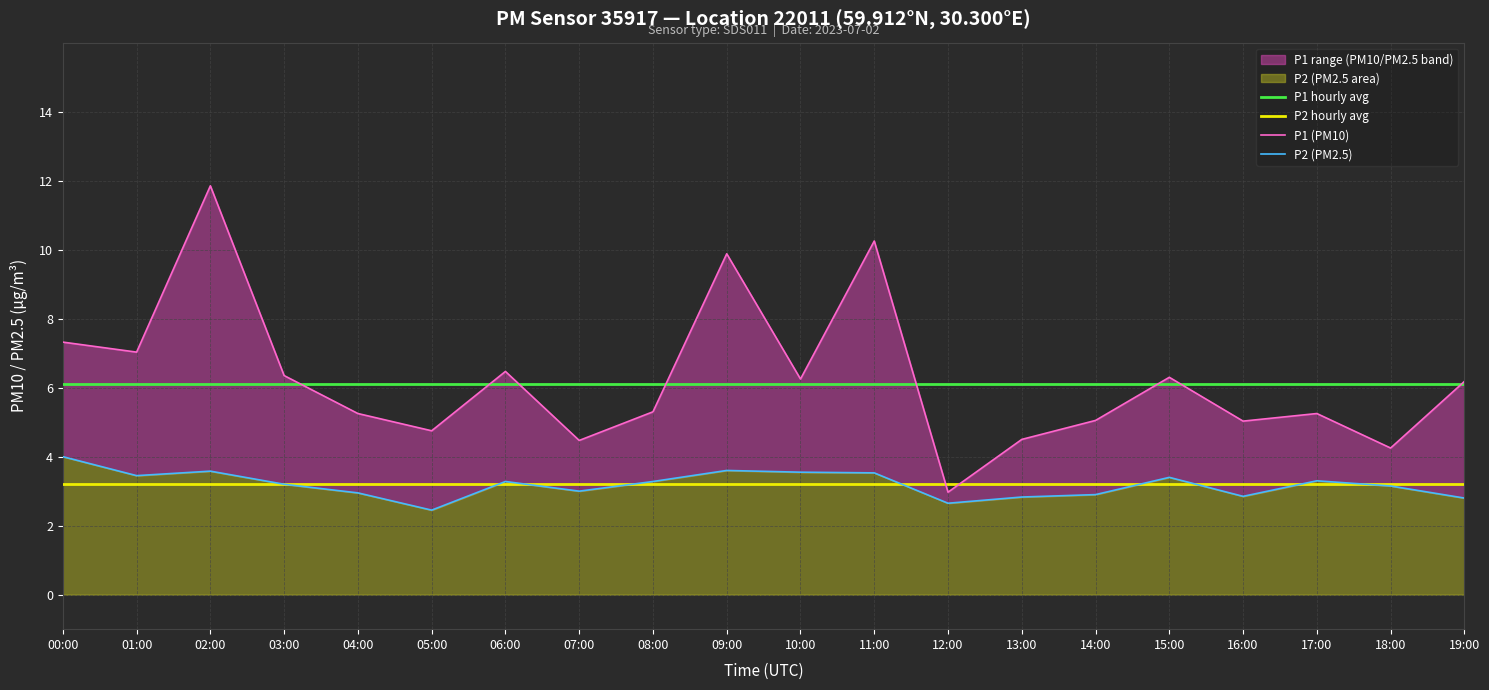

Which category has the lowest value in the P1 (PM10) series?

12:00